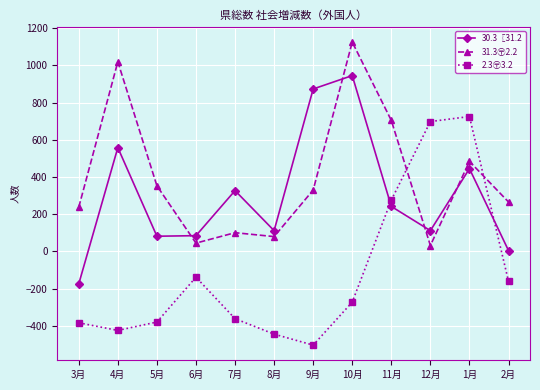

At which category is the sum across all series the highest?

10月